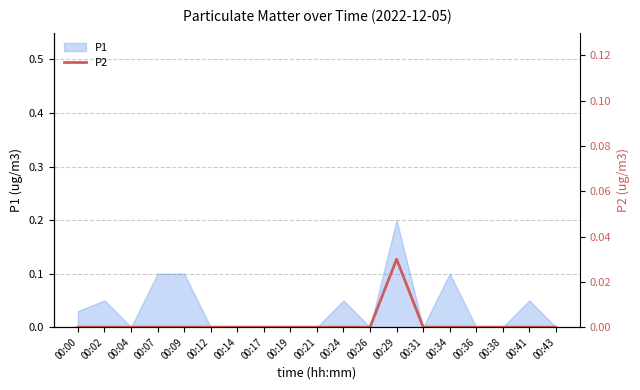

The P1 series shows 0.0 at 00:04. True or false?

True